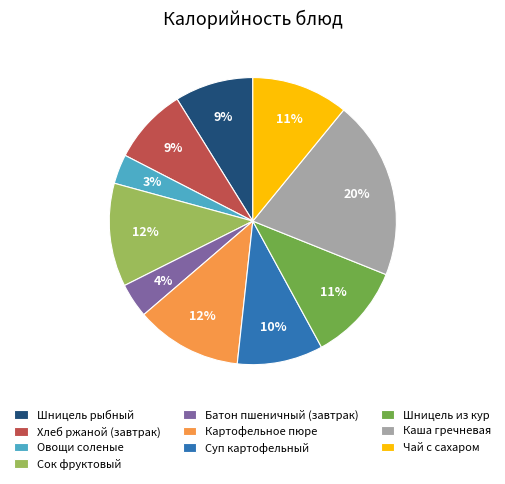

Which category has the smallest portion of the pie?

Овощи соленые